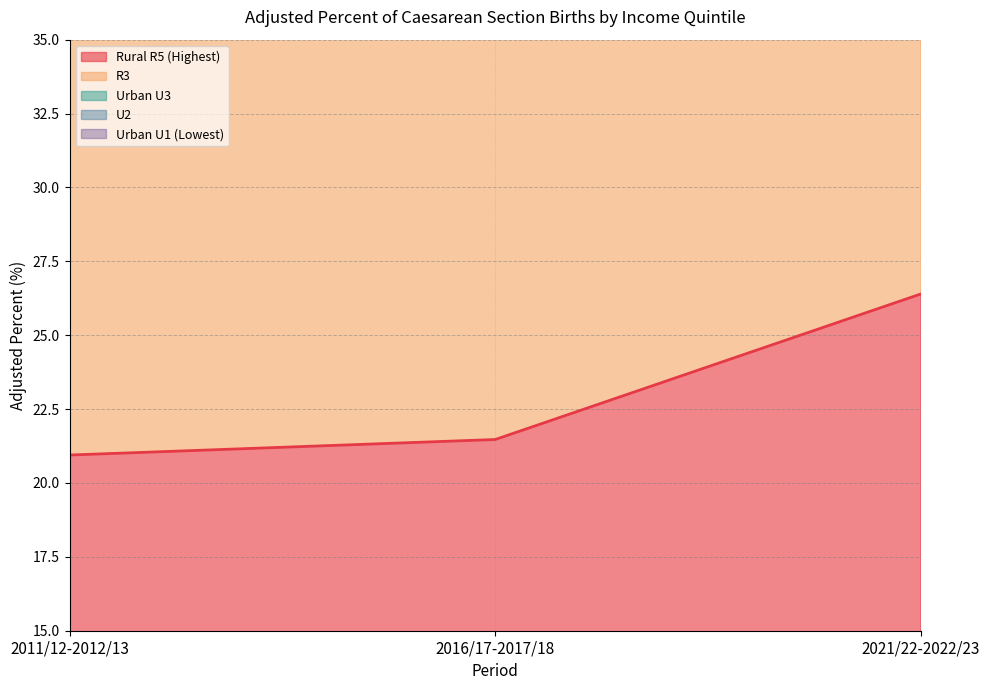

List the labels in order of Rural R5 (Highest) value, largest first.

2021/22-2022/23, 2016/17-2017/18, 2011/12-2012/13